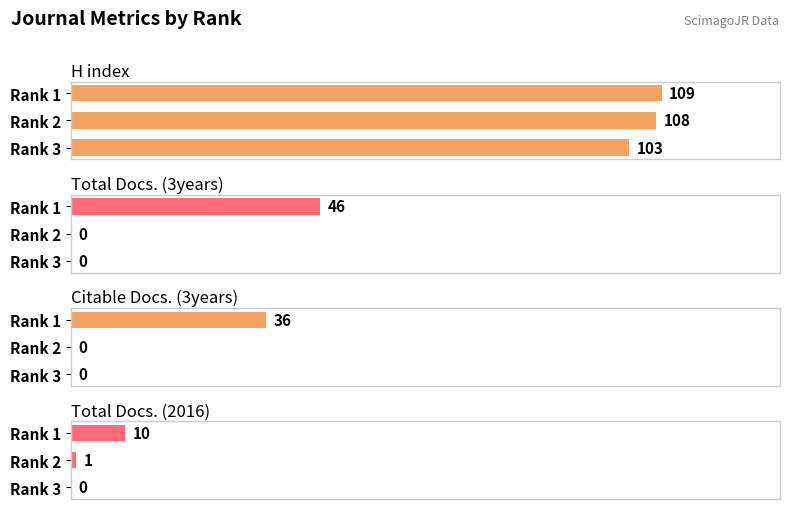

How many H index values are between 103 and 109?

3